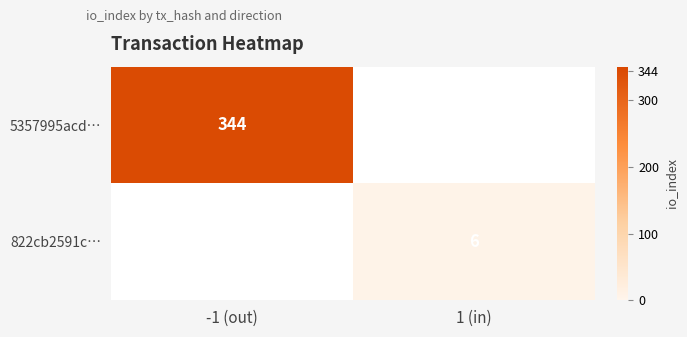

At which category does the chart reach its peak across all series?

-1 (out)